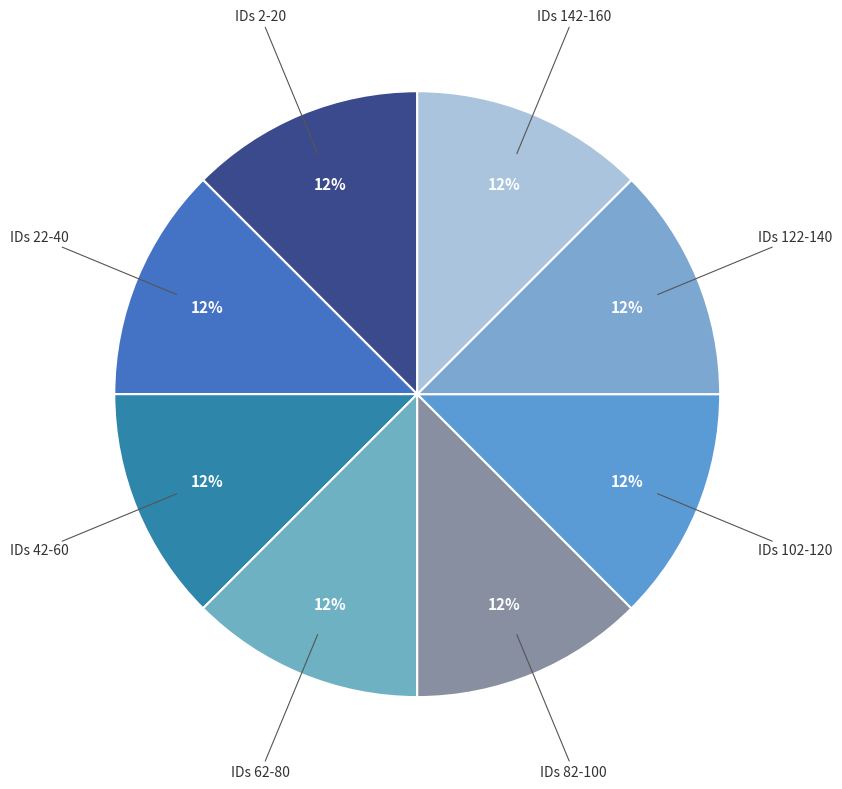

How many segments does this pie chart have?

8